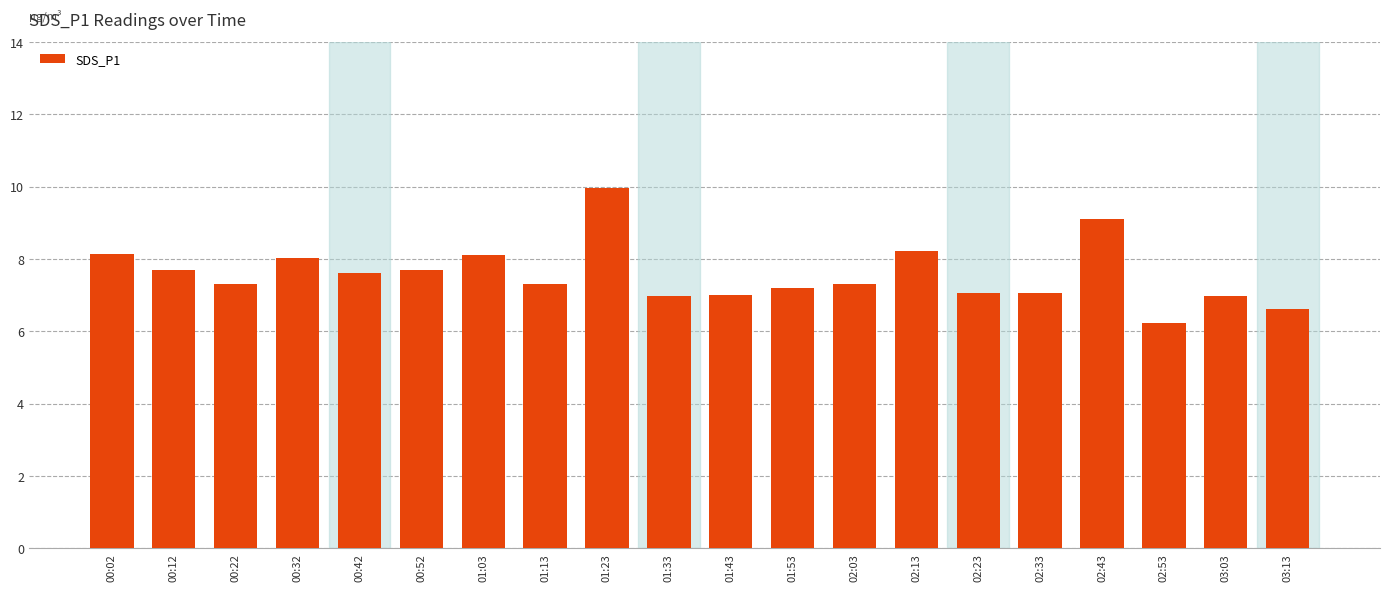

How many categories are shown in the chart?

20